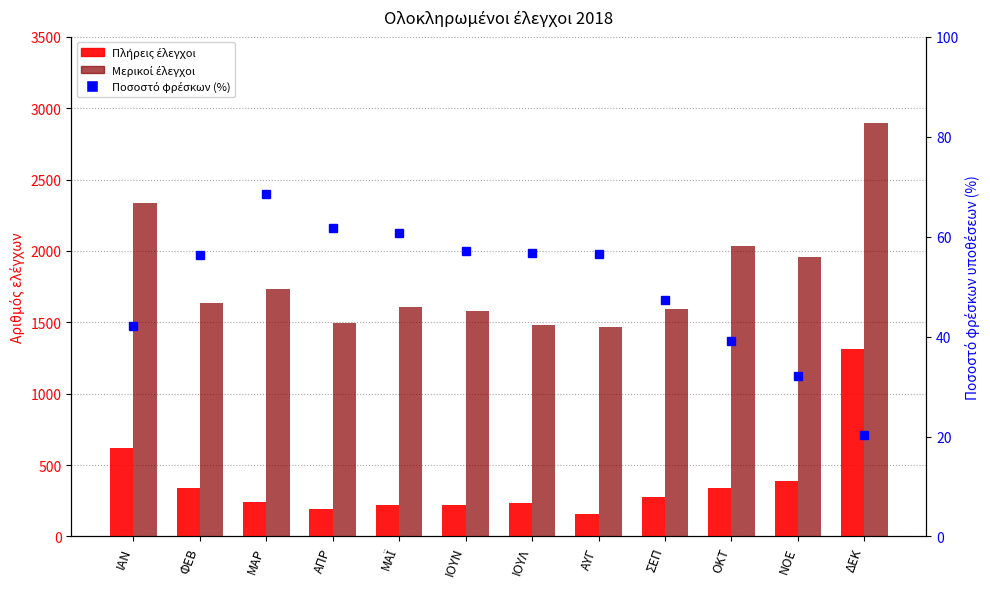

Rank the series by their average value, from lowest to highest.

Ποσοστό φρέσκων υποθέσεων (%), Πλήρεις έλεγχοι (Σύνολο), Μερικοί έλεγχοι (Σύνολο)